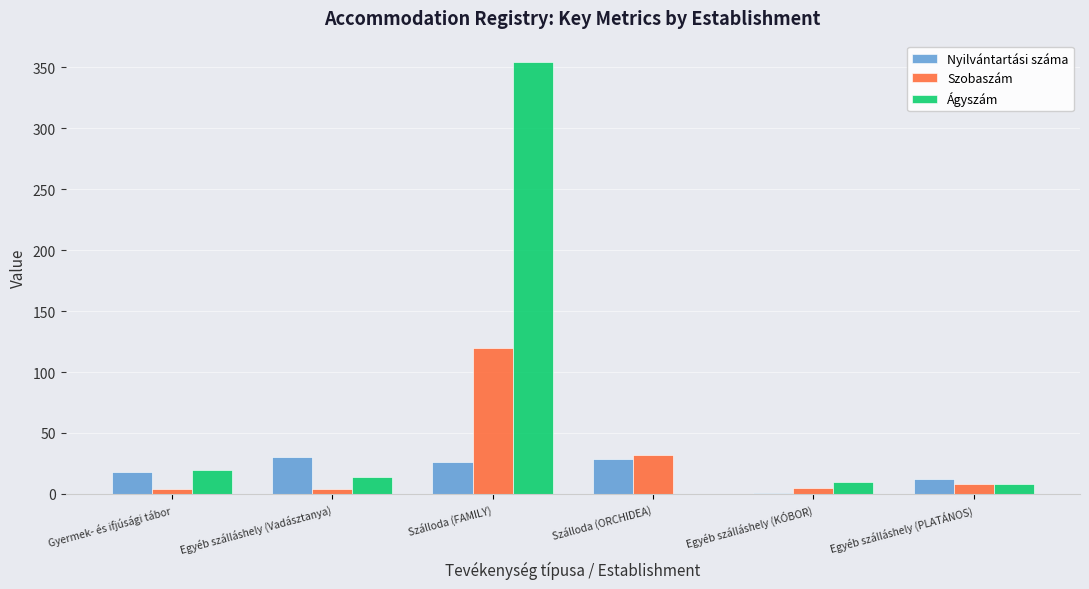

How many groups of bars are there?

6